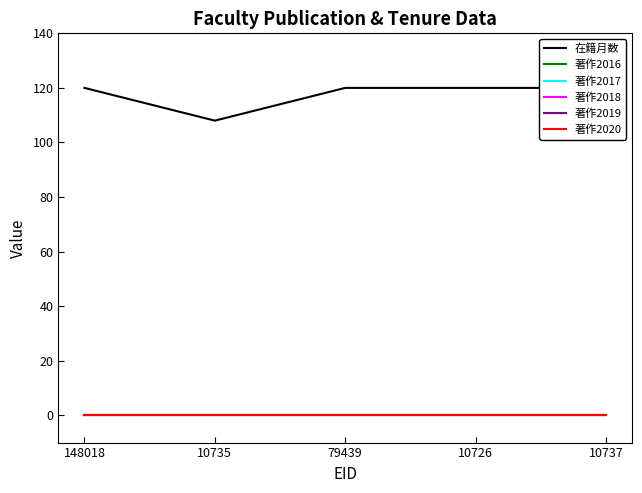

Reading right to left, list all the values displayed in this chart.

在籍月数: 120	120	120	108	120
著作2016: 0	0	0	0	0
著作2017: 0	0	0	0	0
著作2018: 0	0	0	0	0
著作2019: 0	0	0	0	0
著作2020: 0	0	0	0	0